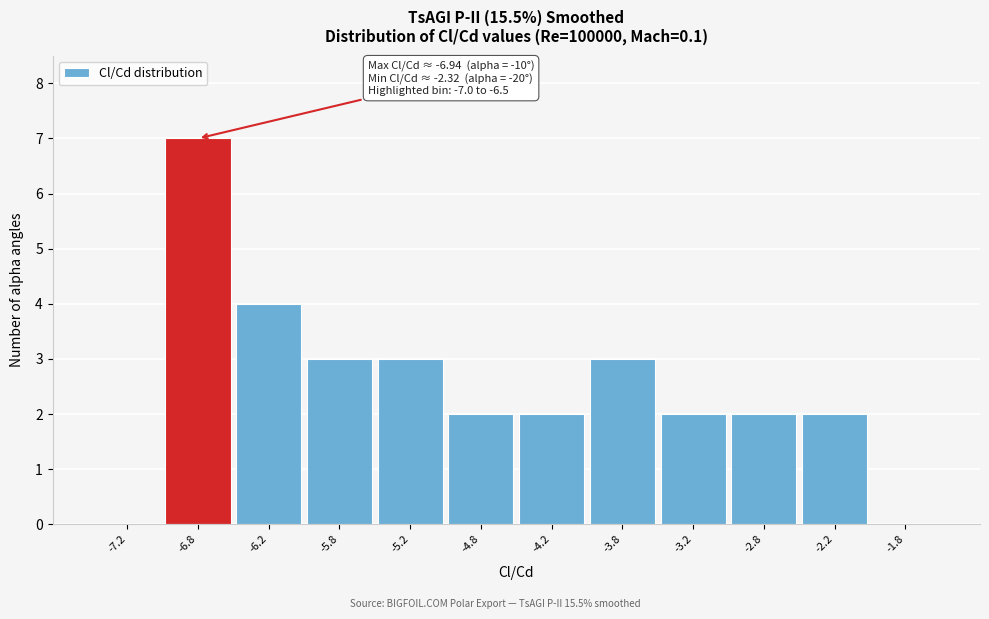

Which range on the x-axis has the tallest bar?

-7.0 to -6.5